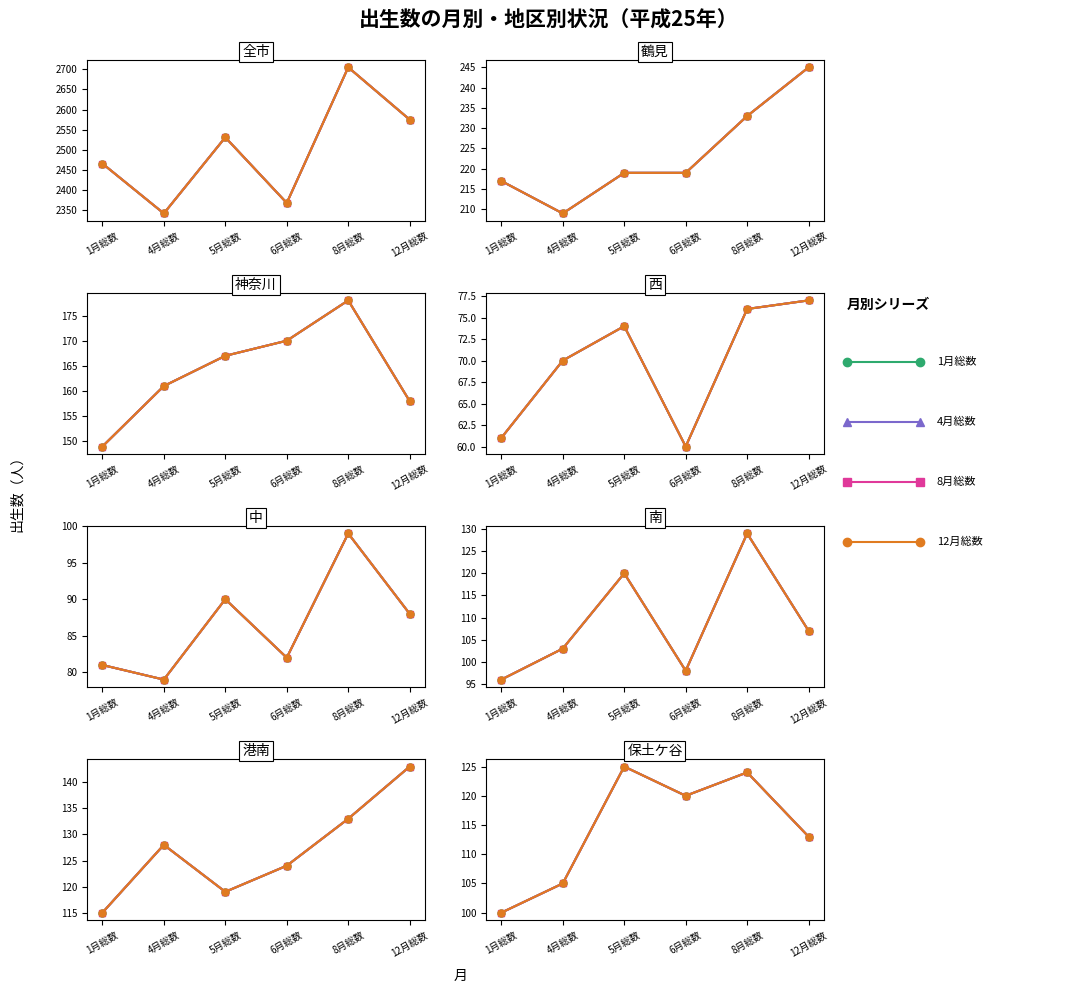

How many series are shown in this chart?

4